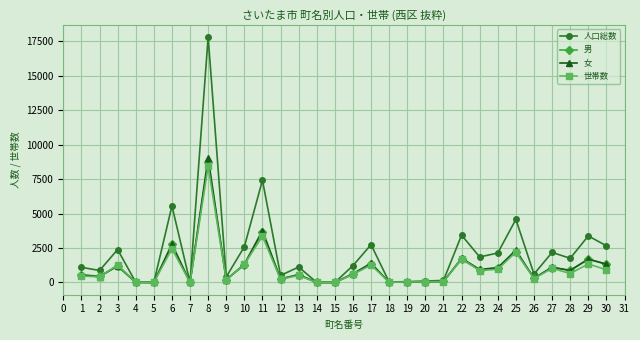

List the series in order of their peak value, highest first.

人口総数, 女, 男, 世帯数